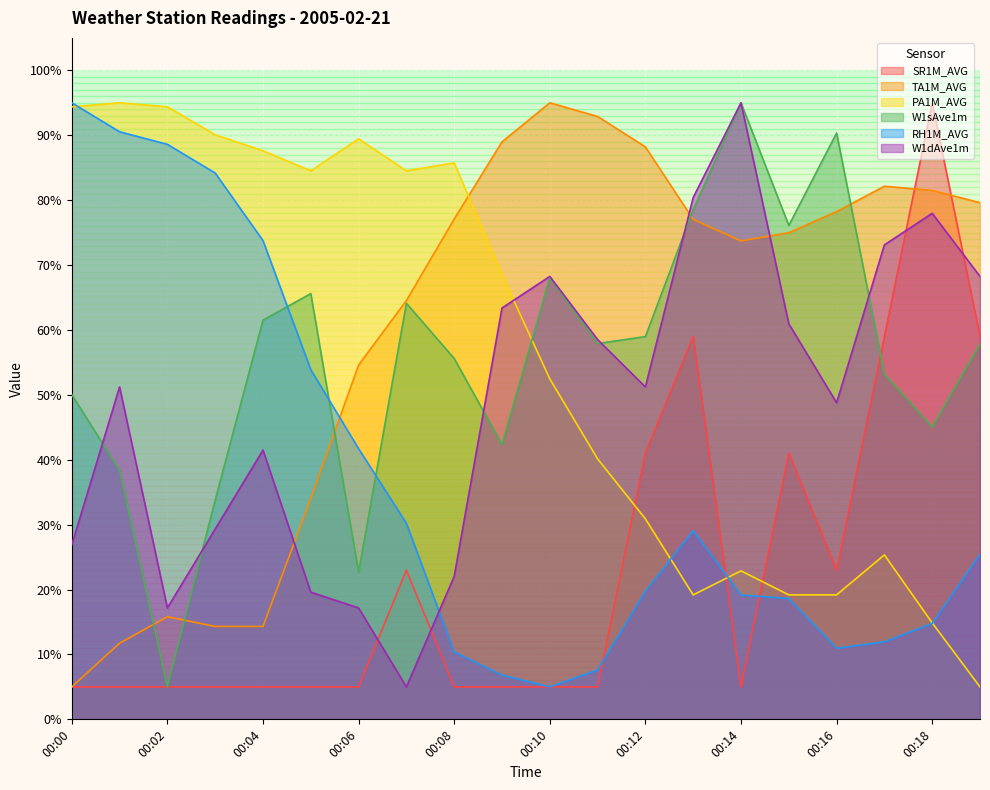

How many times do TA1M_AVG and PA1M_AVG cross each other?

1